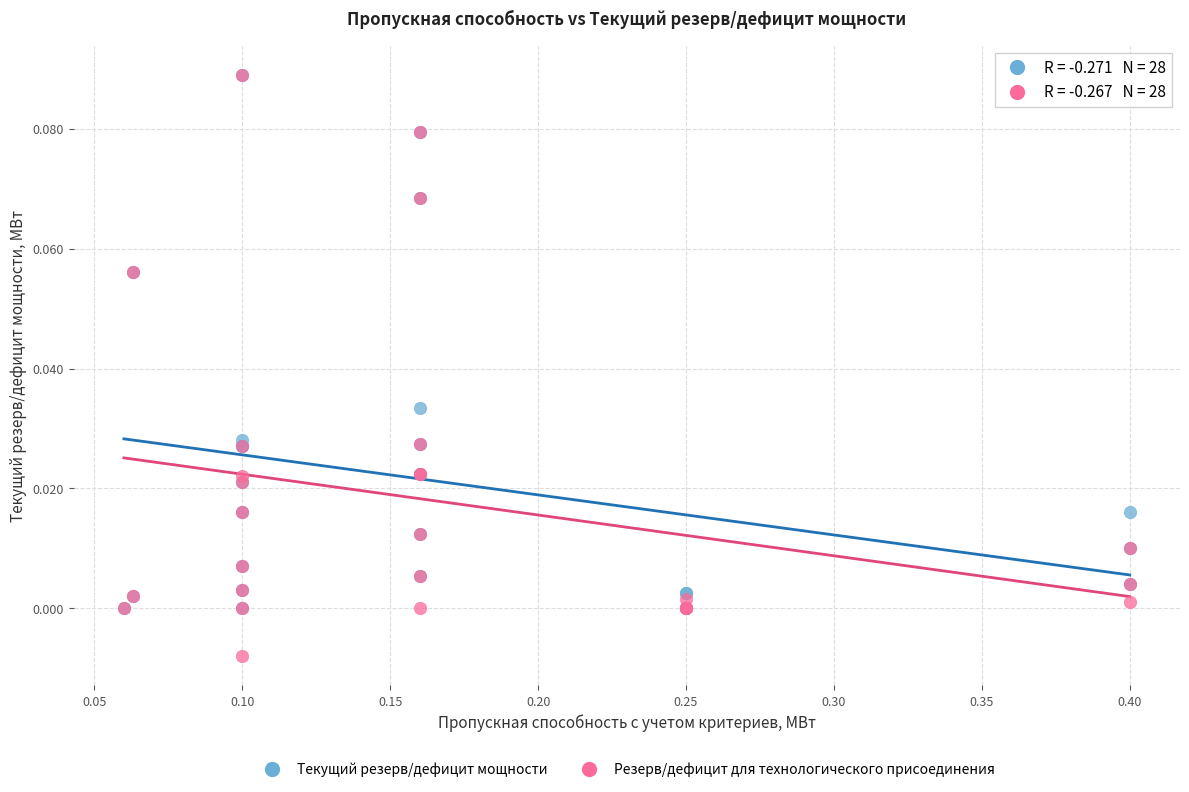

Which series has the widest spread of Y values?

Резерв/дефицит для технологического присоединения